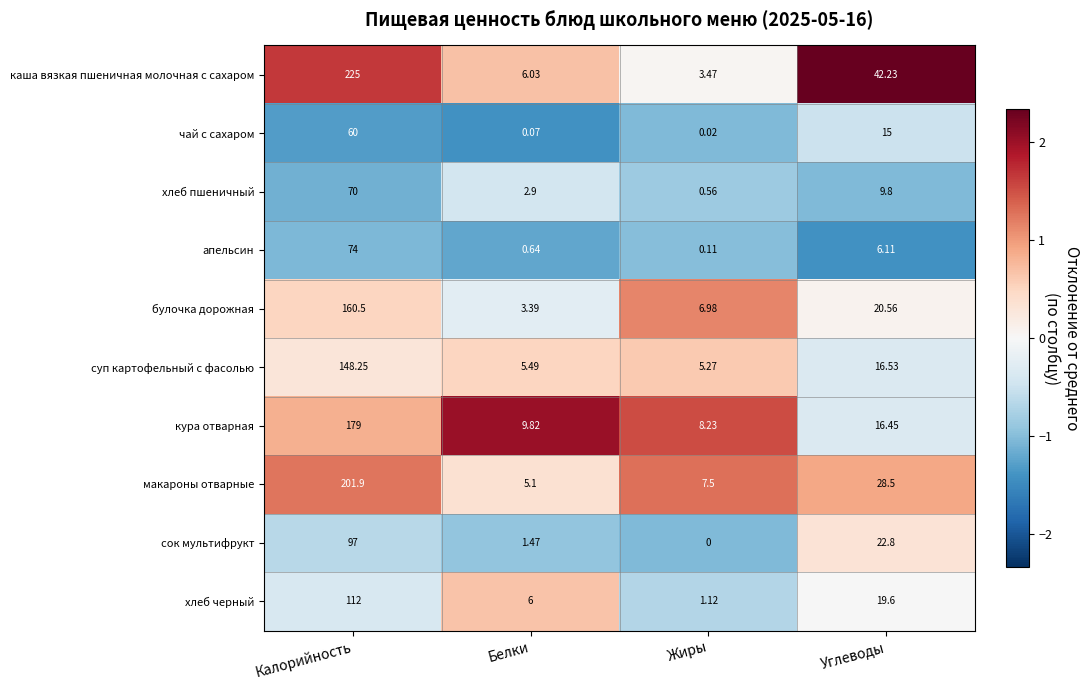

Where is чай с сахаром nearest to the value 30?

Углеводы